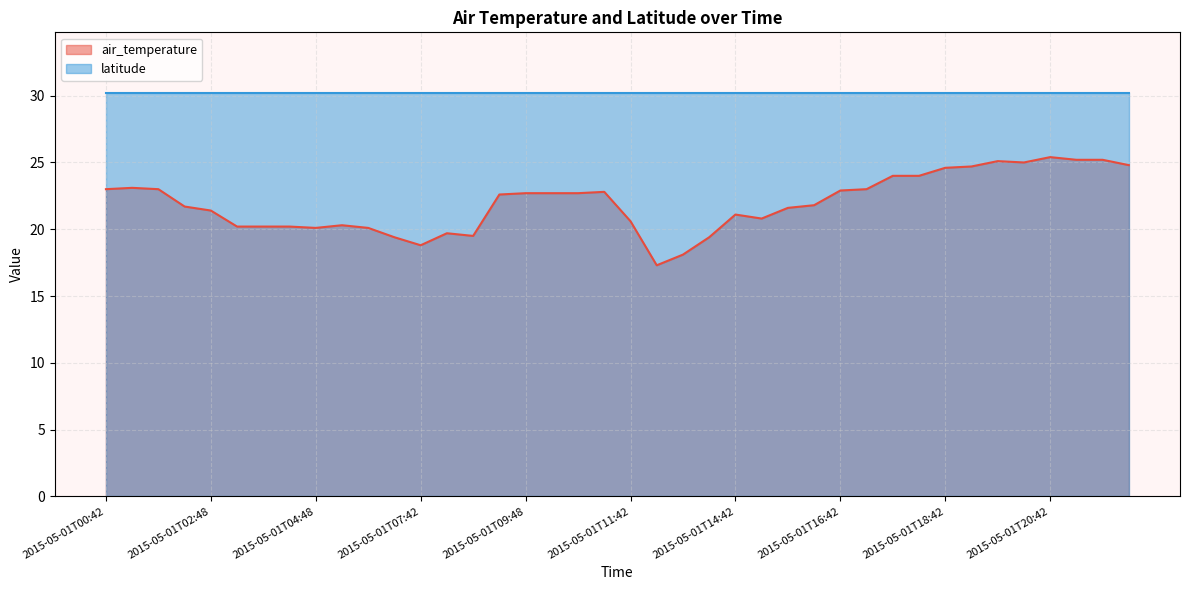

What is the difference between the values at 2015-05-01T06:42 and 2015-05-01T04:42?

0.8